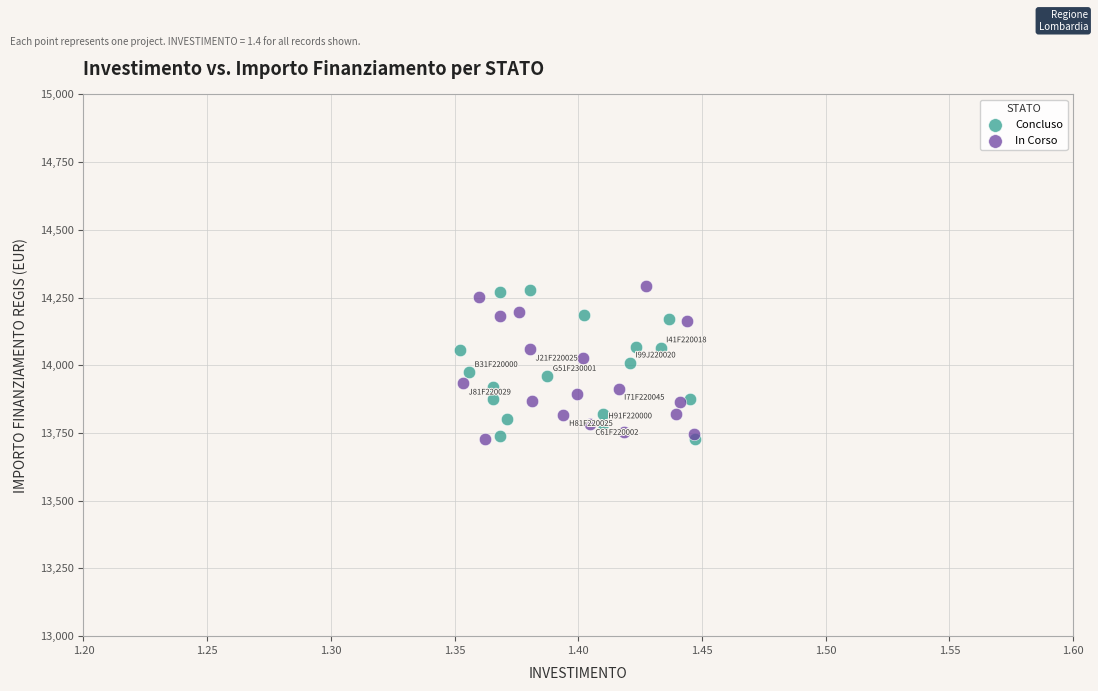

What are all the series names shown in the legend?

Concluso, In Corso